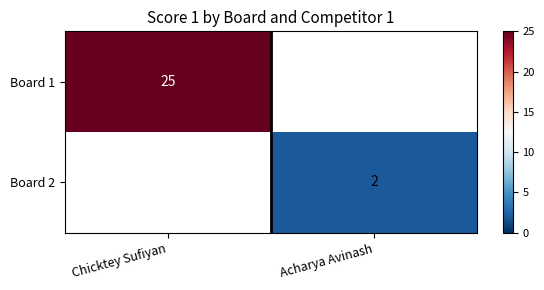

Is the value of Board 1 at Chicktey Sufiyan greater than the value of Board 2 at Acharya Avinash?

Yes